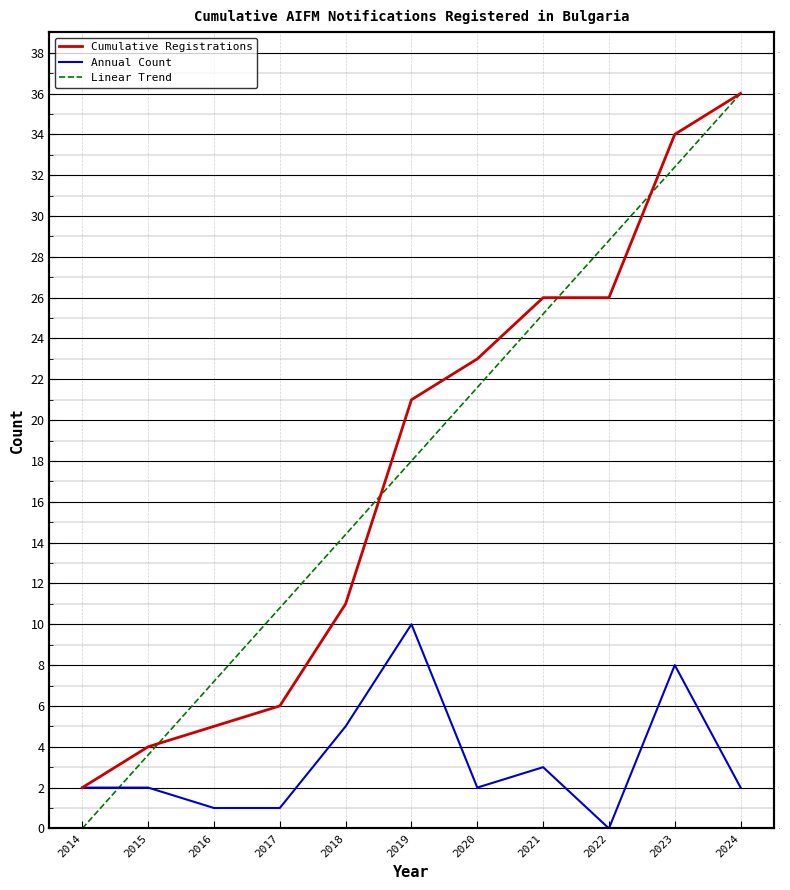

At which label does Annual Count reach its minimum?

2022